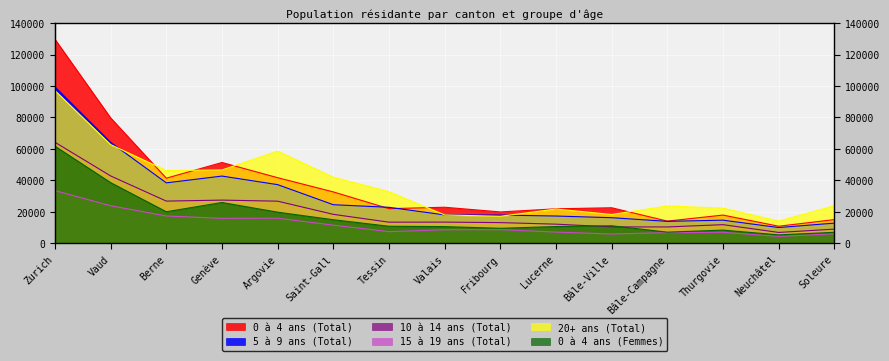

At Thurgovie, list the series in order from smallest to largest.

15 à 19 ans (Total), 0 à 4 ans (Femmes), 10 à 14 ans (Total), 5 à 9 ans (Total), 0 à 4 ans (Total), 20+ ans (Total)